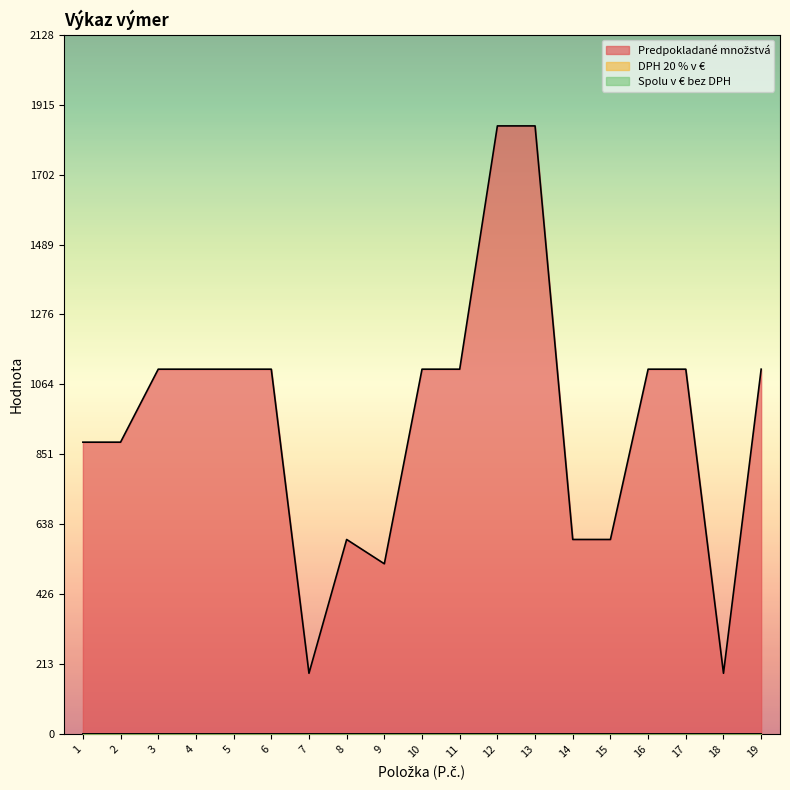

Between 10 and 15, which is larger?

10